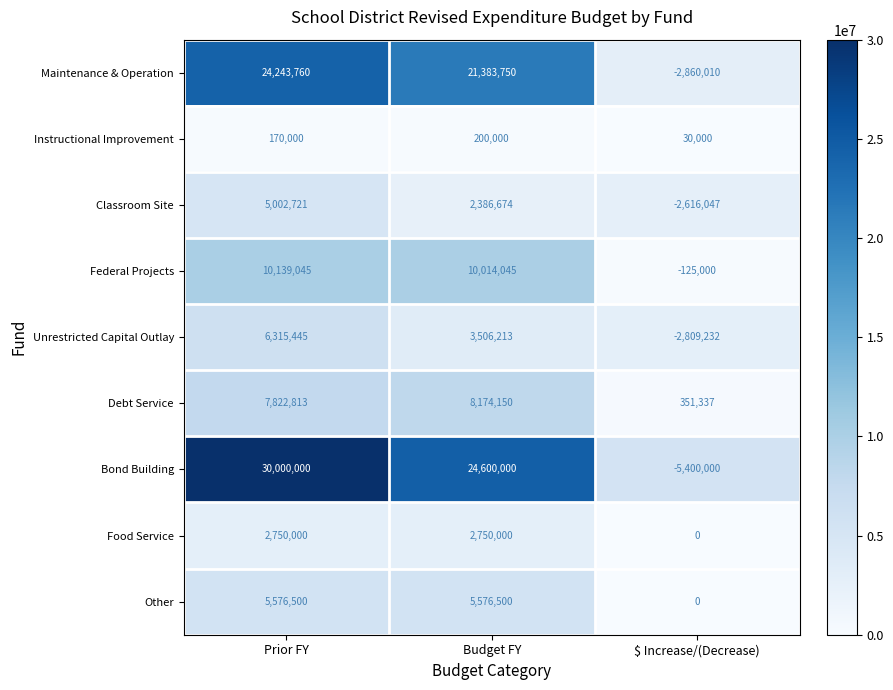

At how many categories does at least one series exceed 17450992?

2